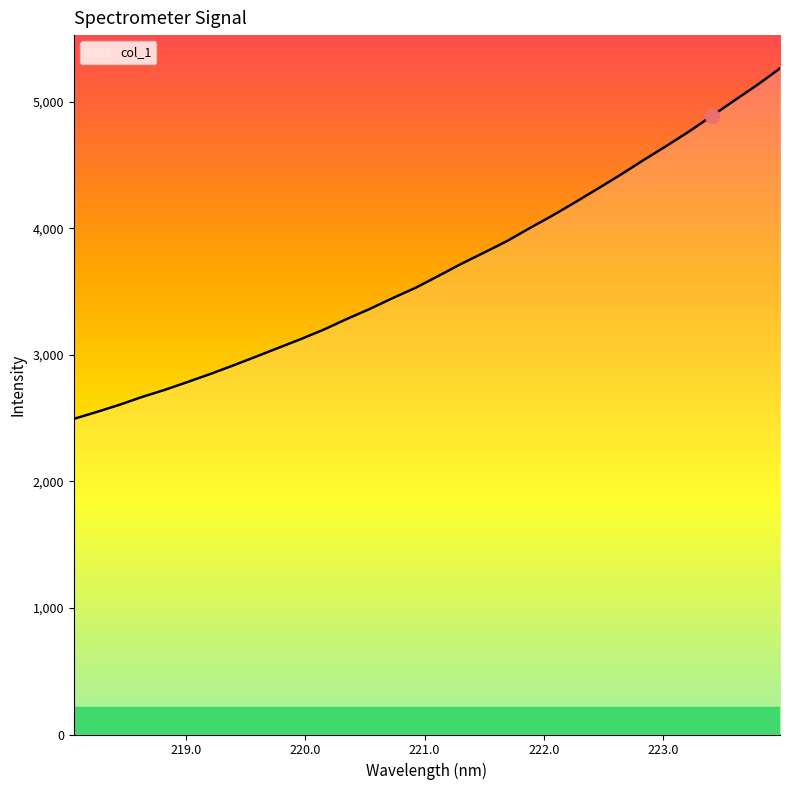

What is the smallest value displayed?

2493.4